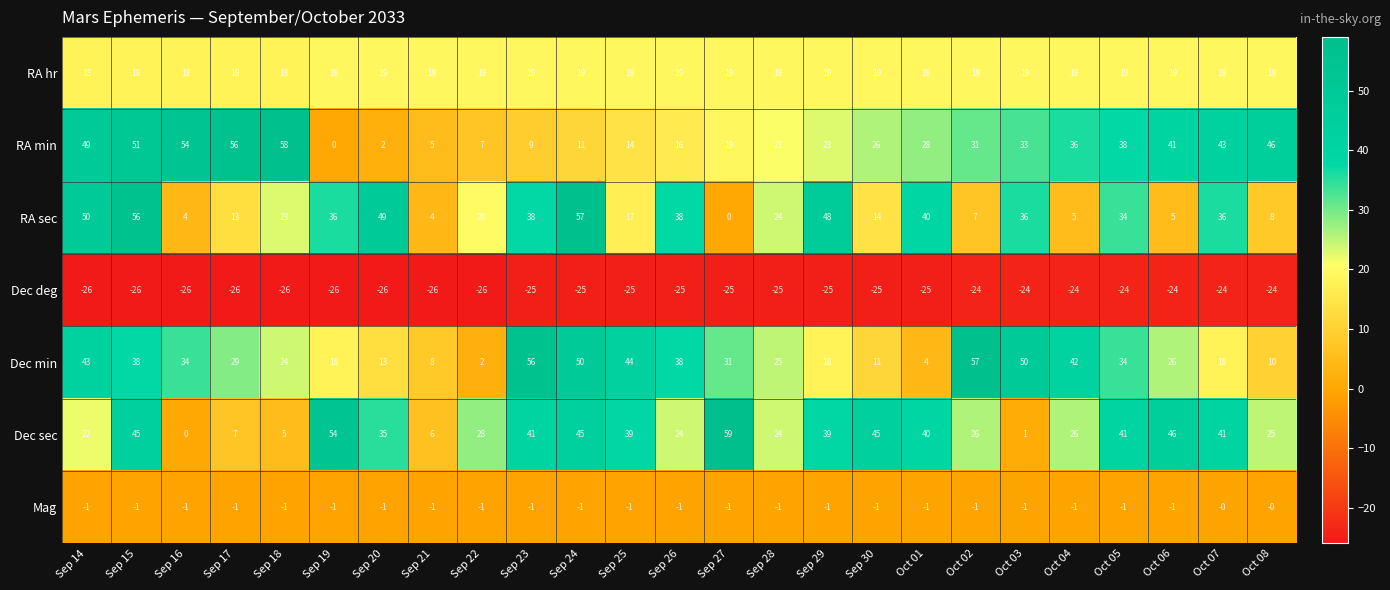

True or false: Dec min has a value of 2 at Sep 22.

True